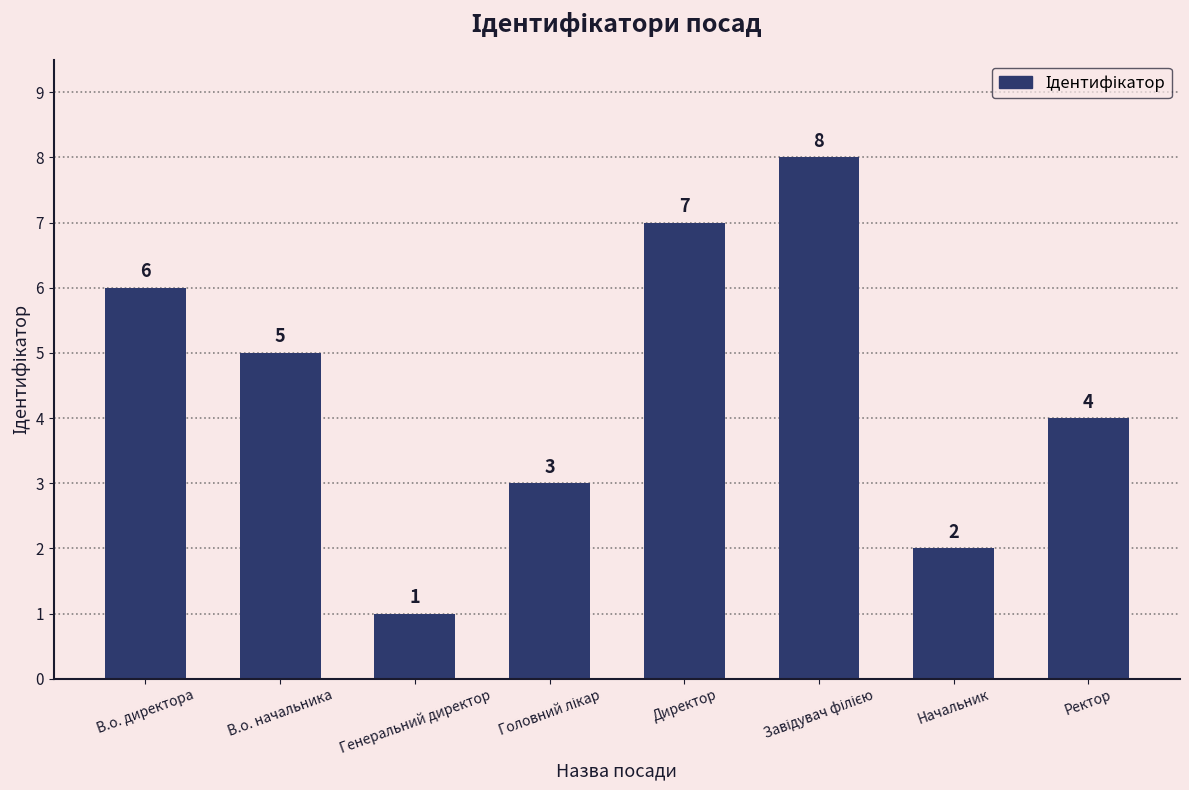

Reading left to right, list all the values displayed in this chart.

6	5	1	3	7	8	2	4